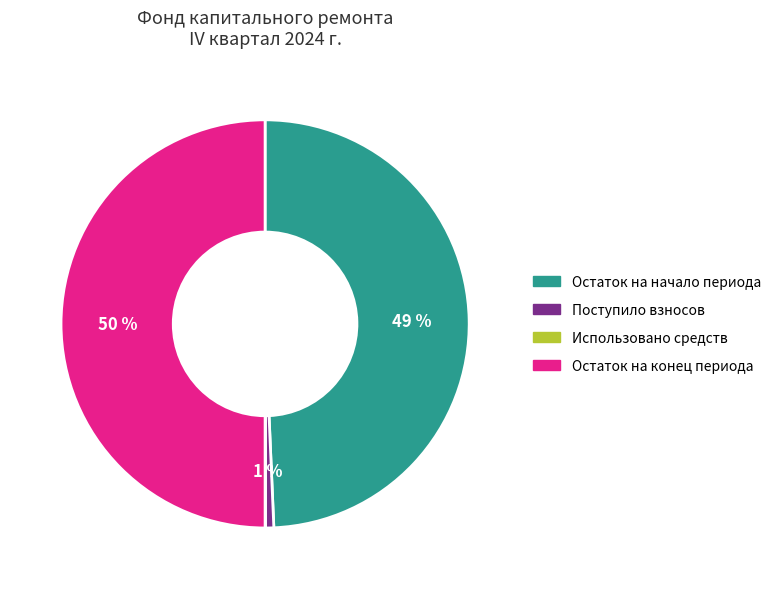

To the nearest percent, what is the average slice percentage?

25%